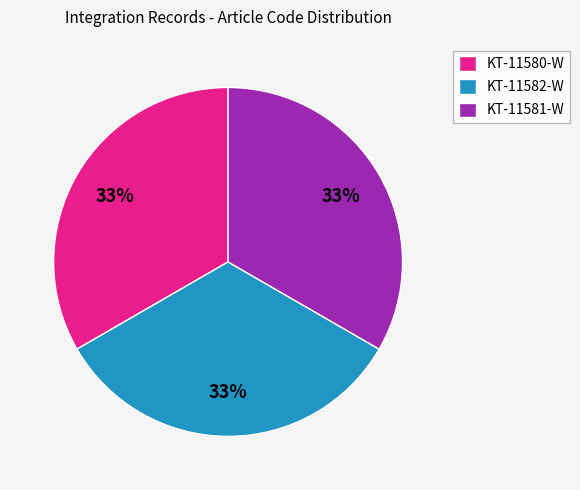

Combined, do KT-11582-W and KT-11581-W account for over 50%?

Yes